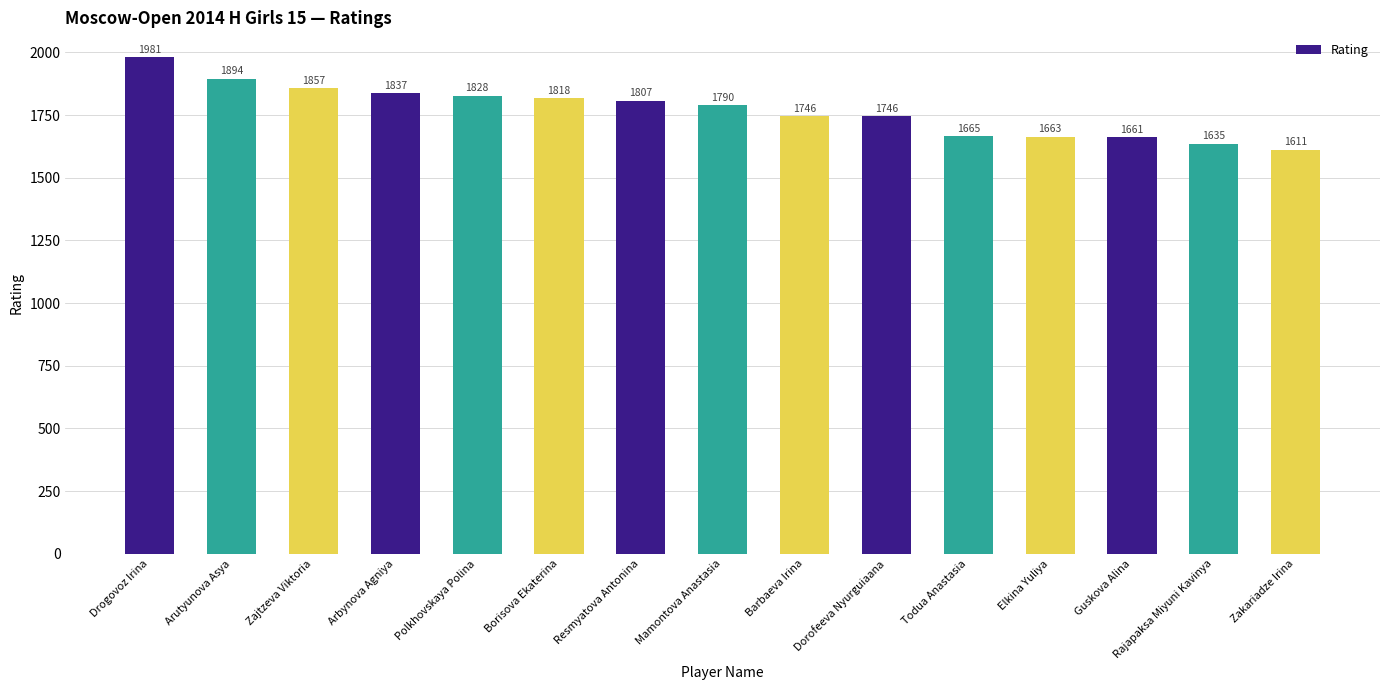

What is the difference between the maximum and minimum values?

370